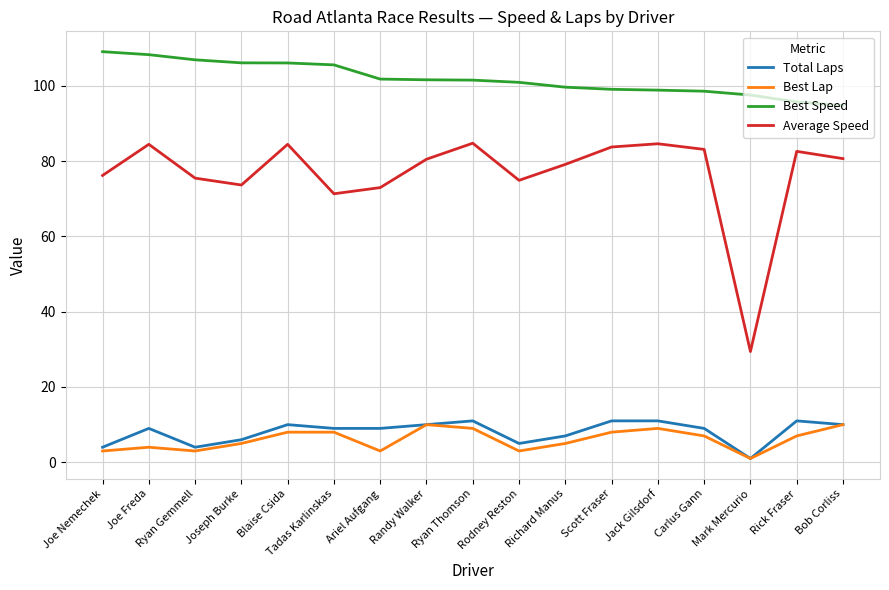

What are all the series names shown in the legend?

Total Laps, Best Lap, Best Speed, Average Speed